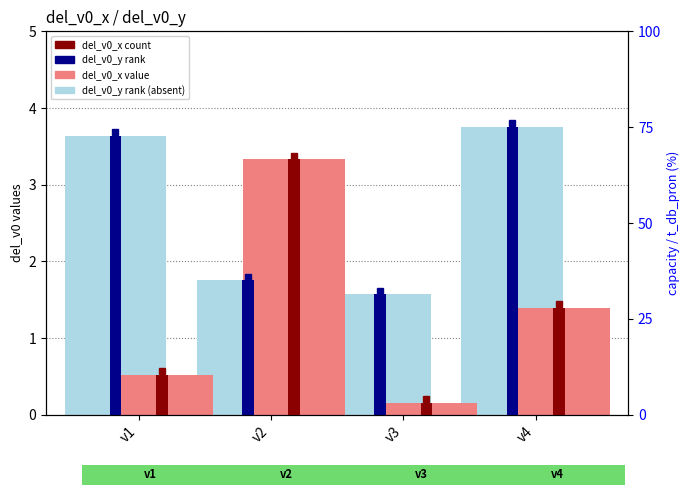

What is the sum of all del_v0_y (rank) values?

10.7